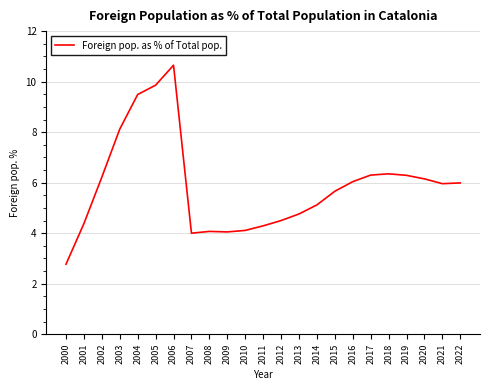

What is the minimum value shown in the chart?

2.8